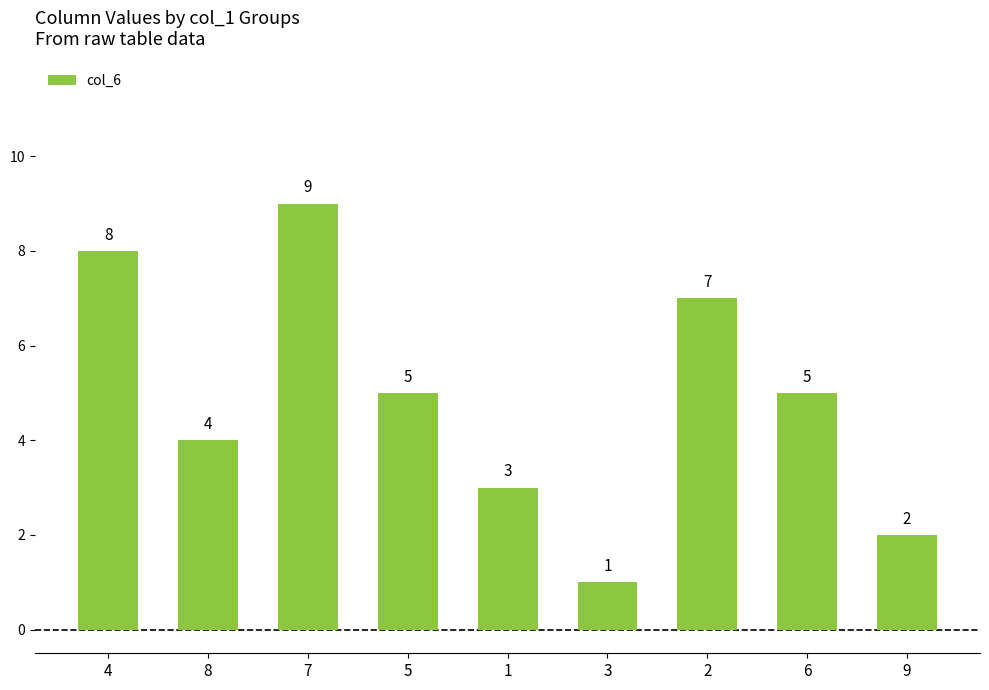

What is the value of the 6th bar from the left?

1